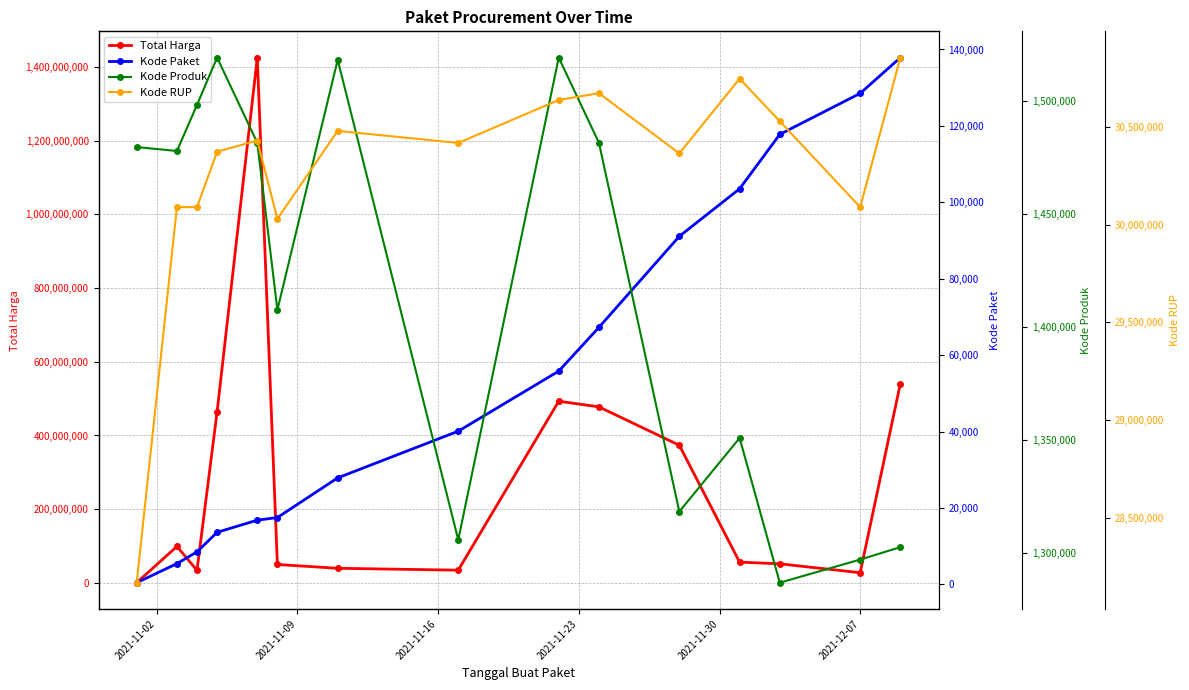

True or false: Total Harga has more than 0 points higher than both neighbors.

True